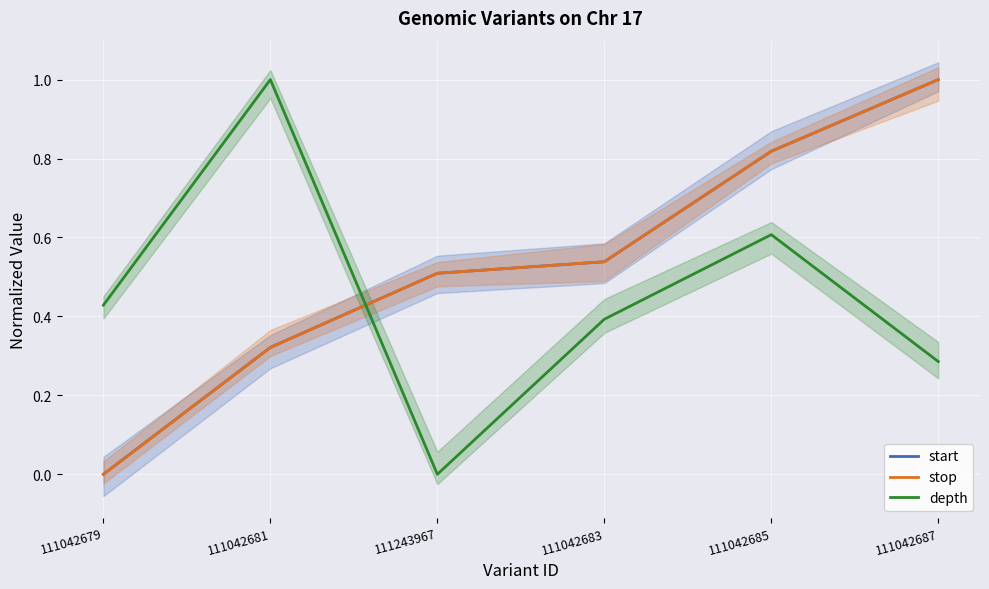

Reading right to left, transcribe all the data shown in this chart.

start: 1.0	0.8	0.5	0.5	0.3	0.0
stop: 1.0	0.8	0.5	0.5	0.3	0.0
depth: 0.3	0.6	0.4	0.0	1.0	0.4